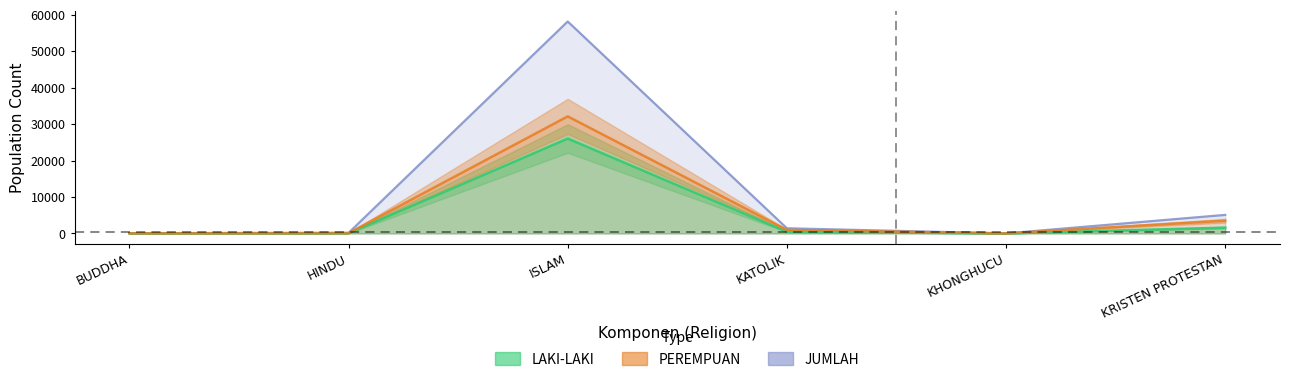

What is the difference between the highest and lowest values at ISLAM?

32123